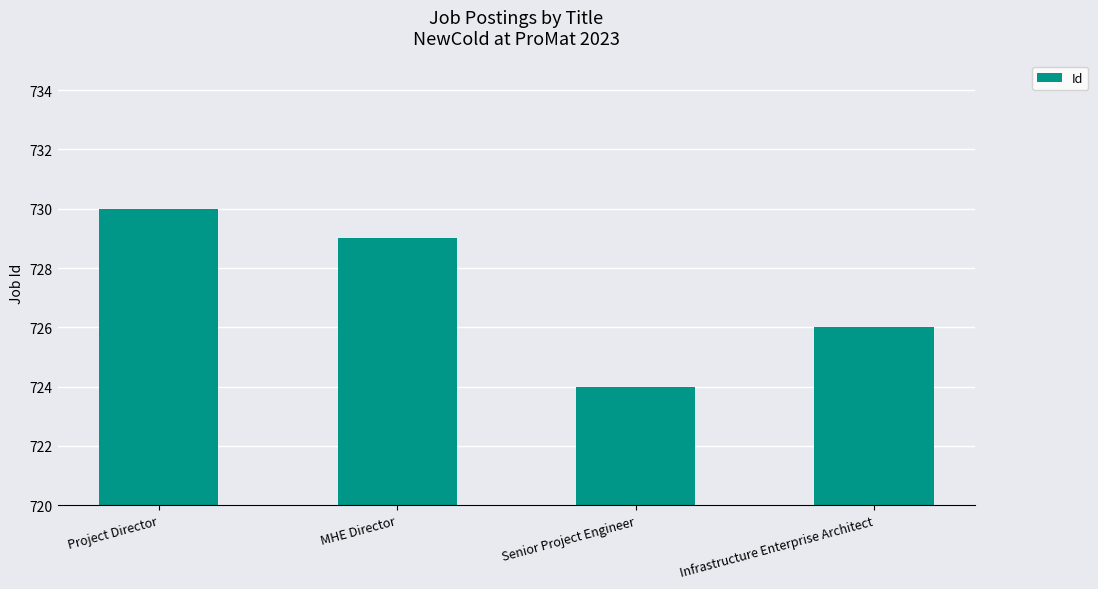

What is the difference between the values at Senior Project Engineer and Project Director?

6